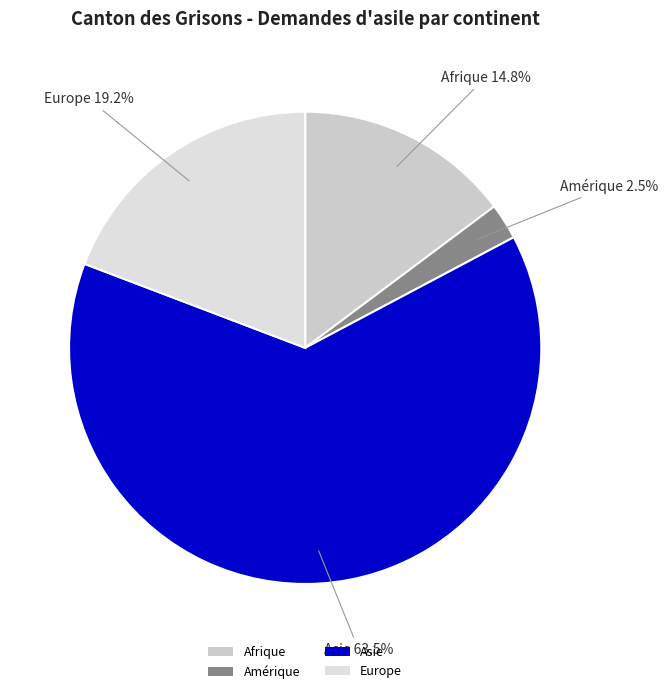

To the nearest percent, what is the average slice percentage?

25%